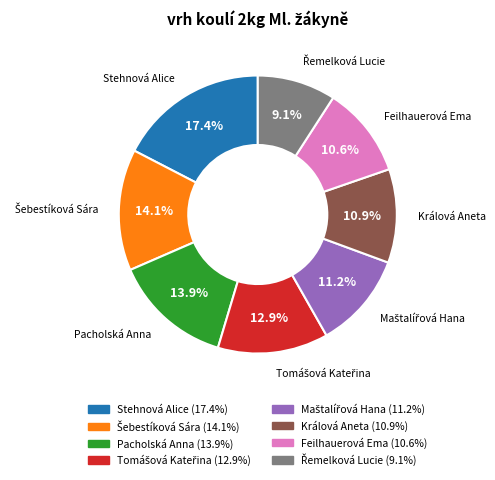

Is Feilhauerová Ema the majority of the pie?

No